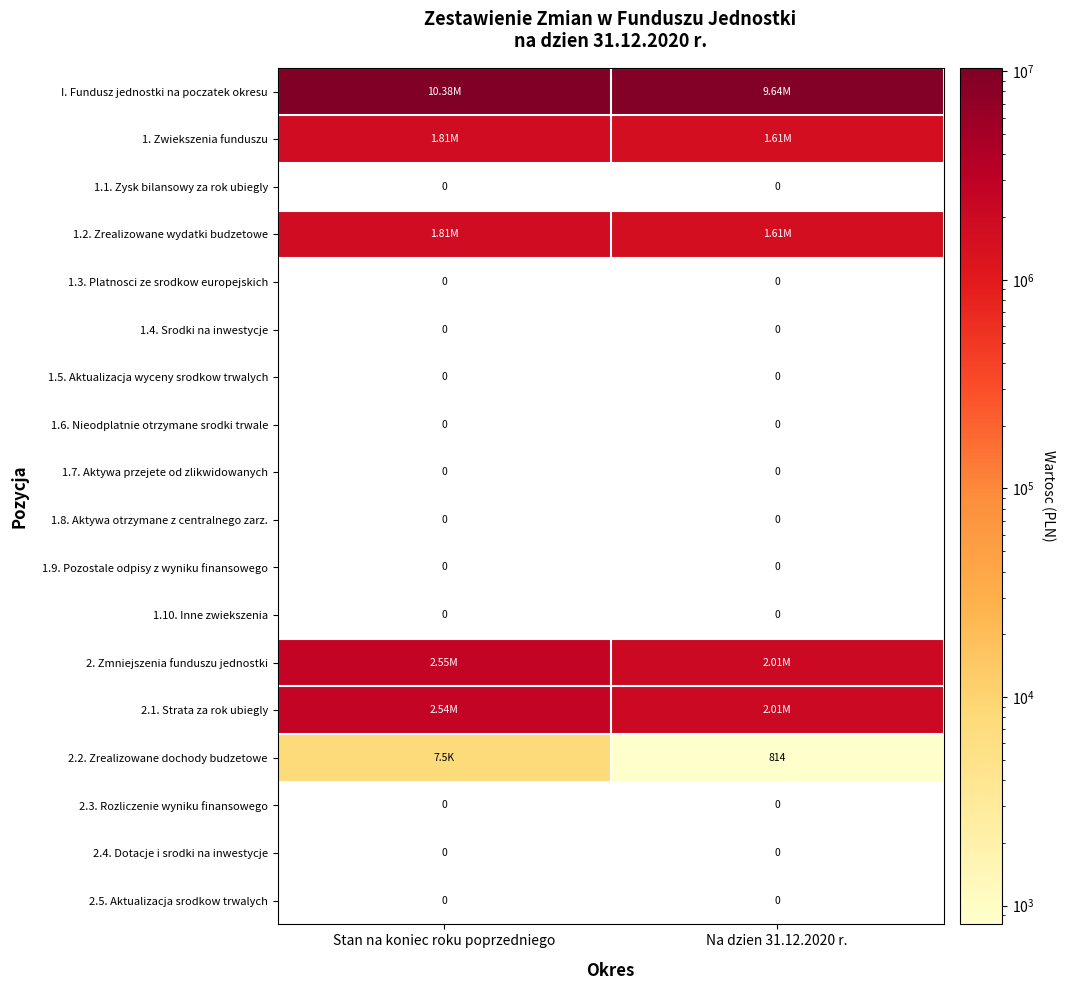

Is the value of 2. Zmniejszenia funduszu jednostki at Stan na koniec roku poprzedniego greater than the value of 2.5. Aktualizacja srodkow trwalych at Stan na koniec roku poprzedniego?

Yes